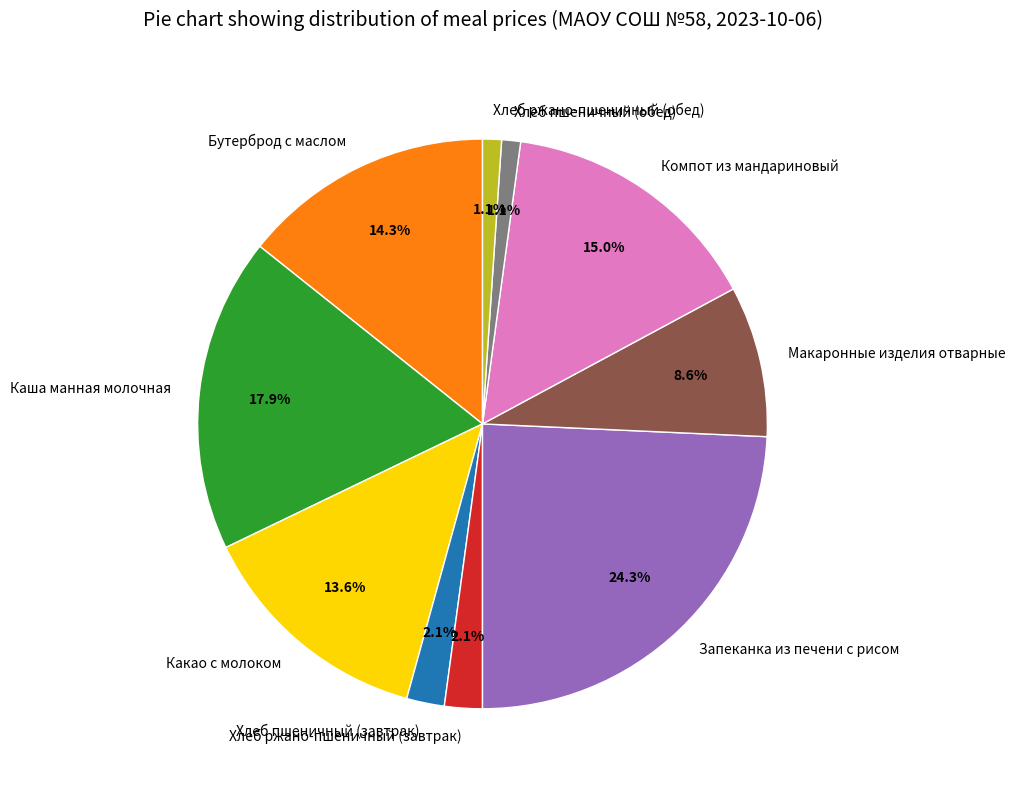

Do Хлеб ржано-пшеничный (обед) and Компот из мандариновый together represent more than half of the pie?

No